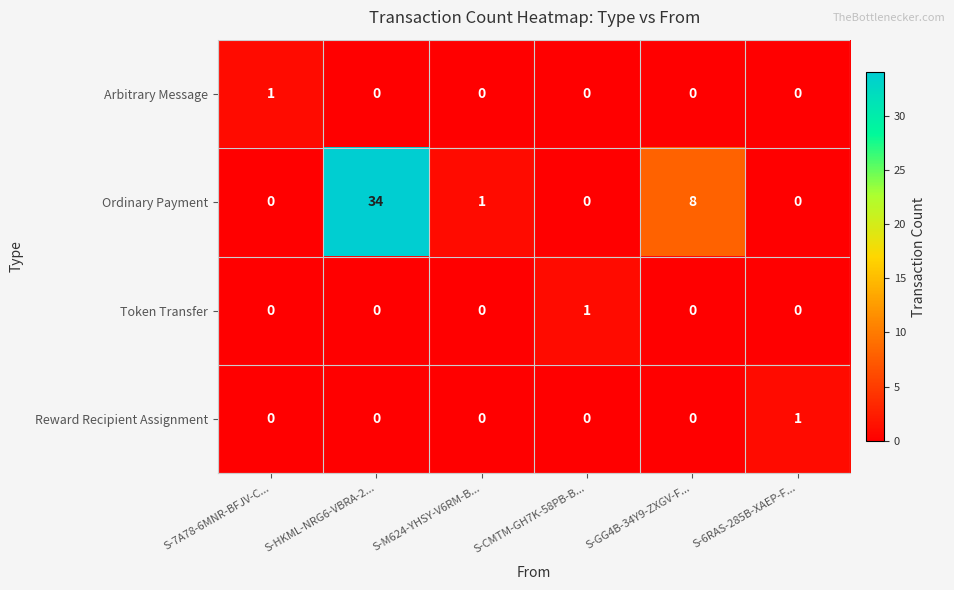

At which label does Ordinary Payment first exceed 1?

S-HKML-NRG6-VBRA-2...